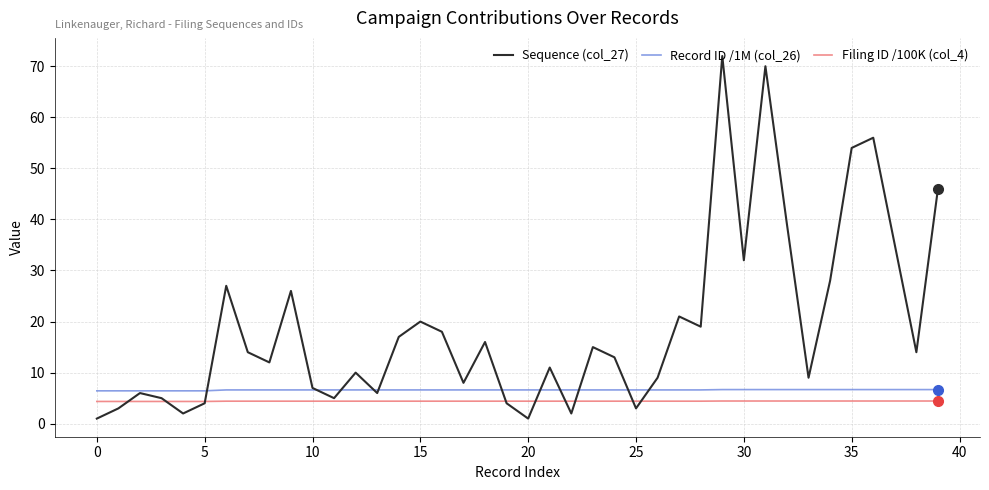

Does the chart display data point markers on the line(s)?

No